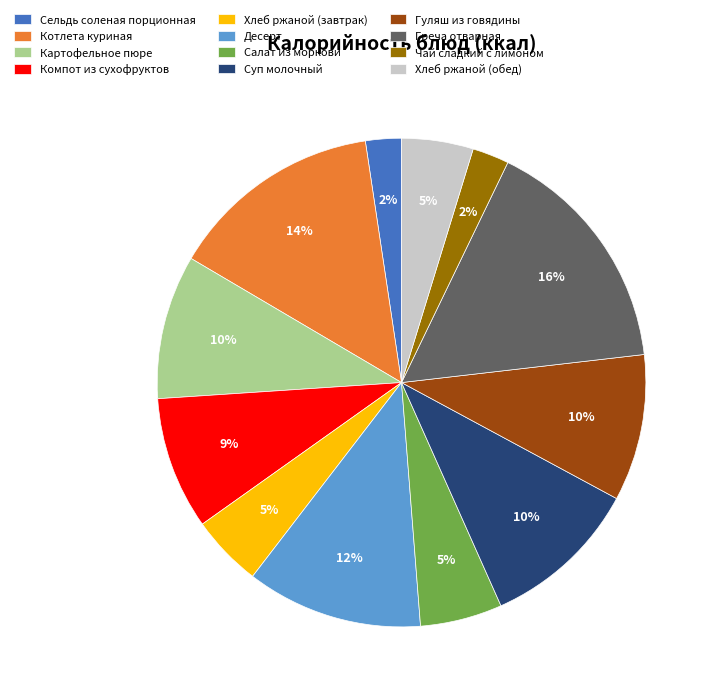

To the nearest percent, what is the combined percentage of Котлета куриная and Хлеб ржаной (завтрак)?

19%